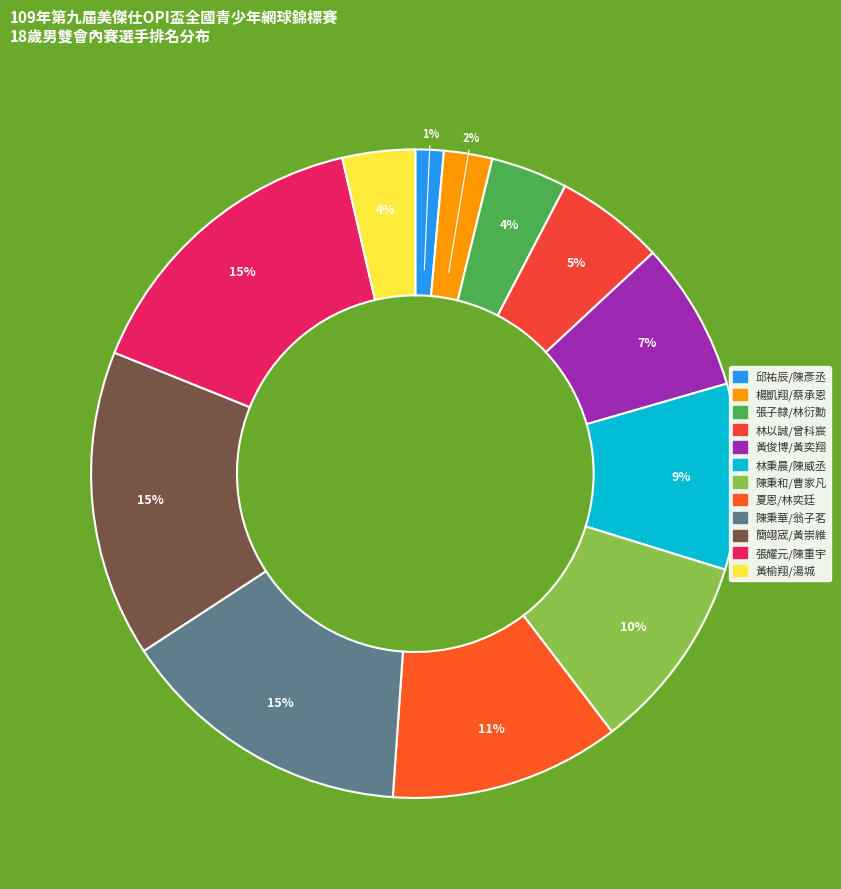

To the nearest percent, what is the combined percentage of 夏恩/林奕廷 and 簡翊宬/黃崇維?

27%